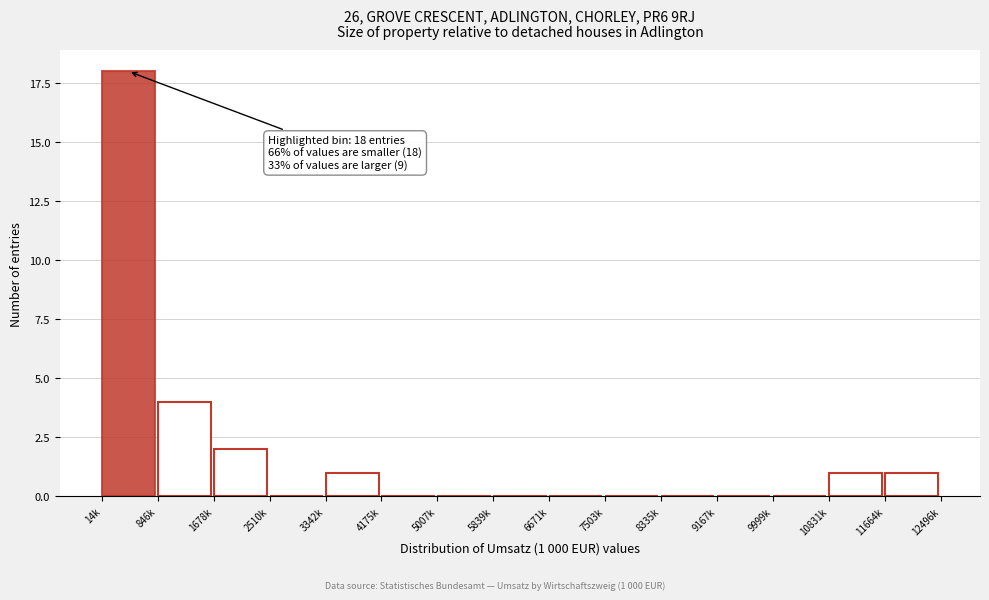

Reading right to left, transcribe all the data shown in this chart.

11664k=1	10831k=1	9999k=0	9167k=0	8335k=0	7503k=0	6671k=0	5839k=0	5007k=0	4175k=0	3342k=1	2510k=0	1678k=2	846k=4	14k=18